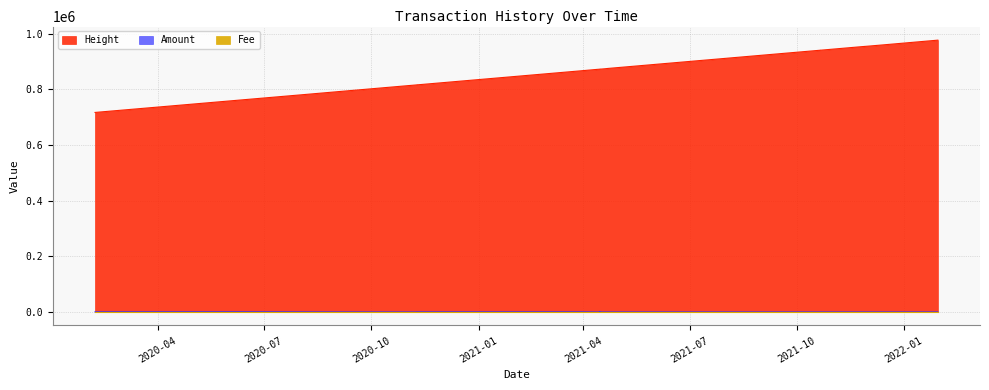

True or false: Height and Amount cross at least once.

False